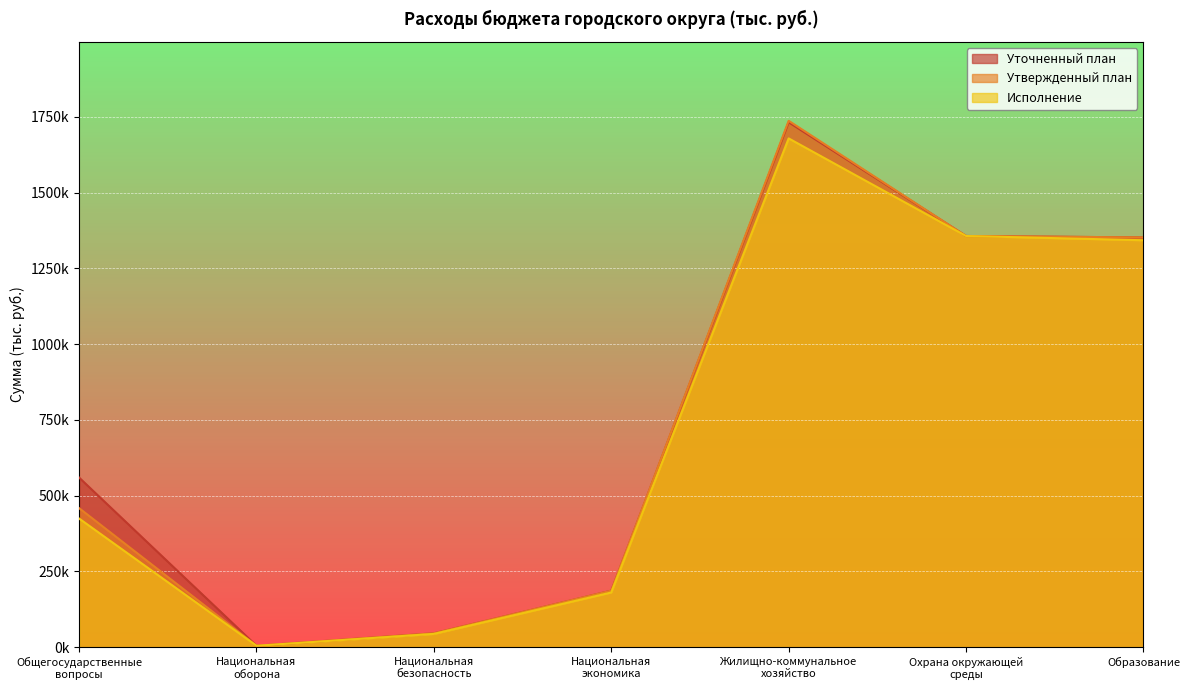

Reading right to left, transcribe all the data shown in this chart.

Утвержденный план: 1352195.6	1356927.0	1737066.1	186640.3	45977.1	4784.3	458878.7
Уточненный план: 1352195.6	1356927.0	1732274.7	186640.3	45976.9	4784.3	559750.7
Исполнение: 1342902.5	1356927.0	1678928.3	180720.1	43949.4	4784.3	424621.2